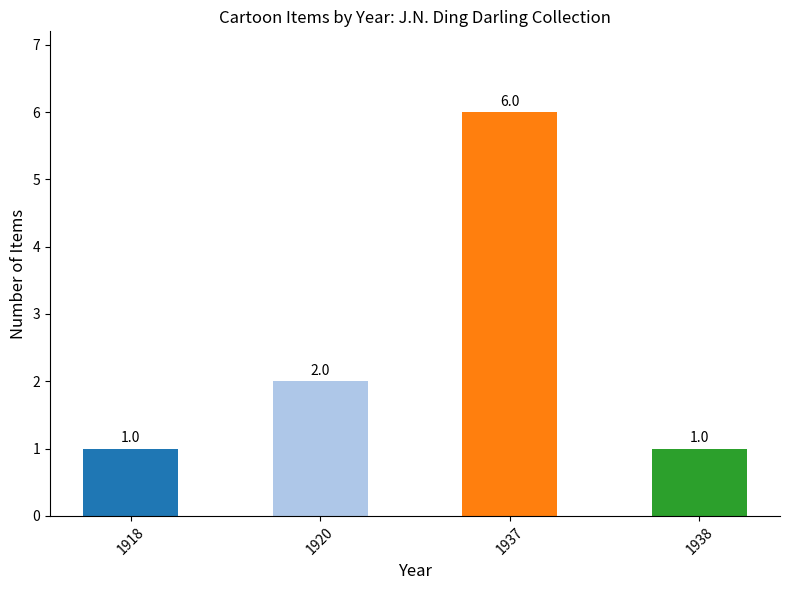

What is the value of the 2nd bar from the left?

2